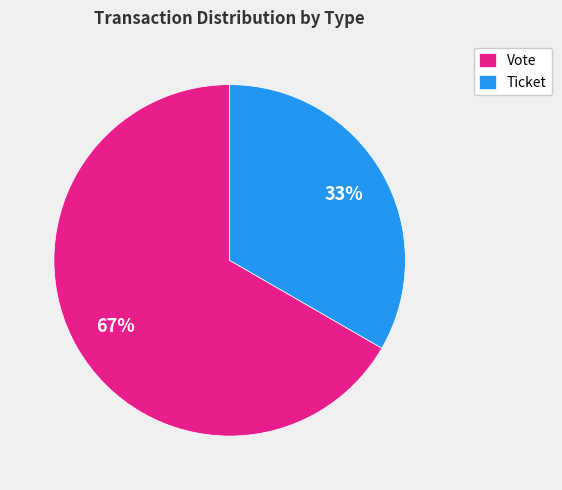

To the nearest percent, what portion does Vote represent?

67%